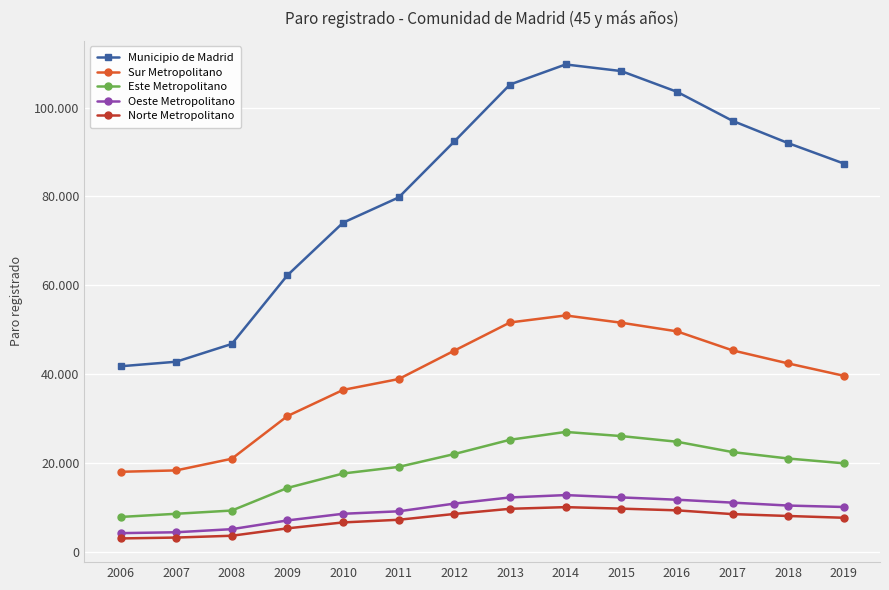

Between 2018 and 2006, which is larger?

2018